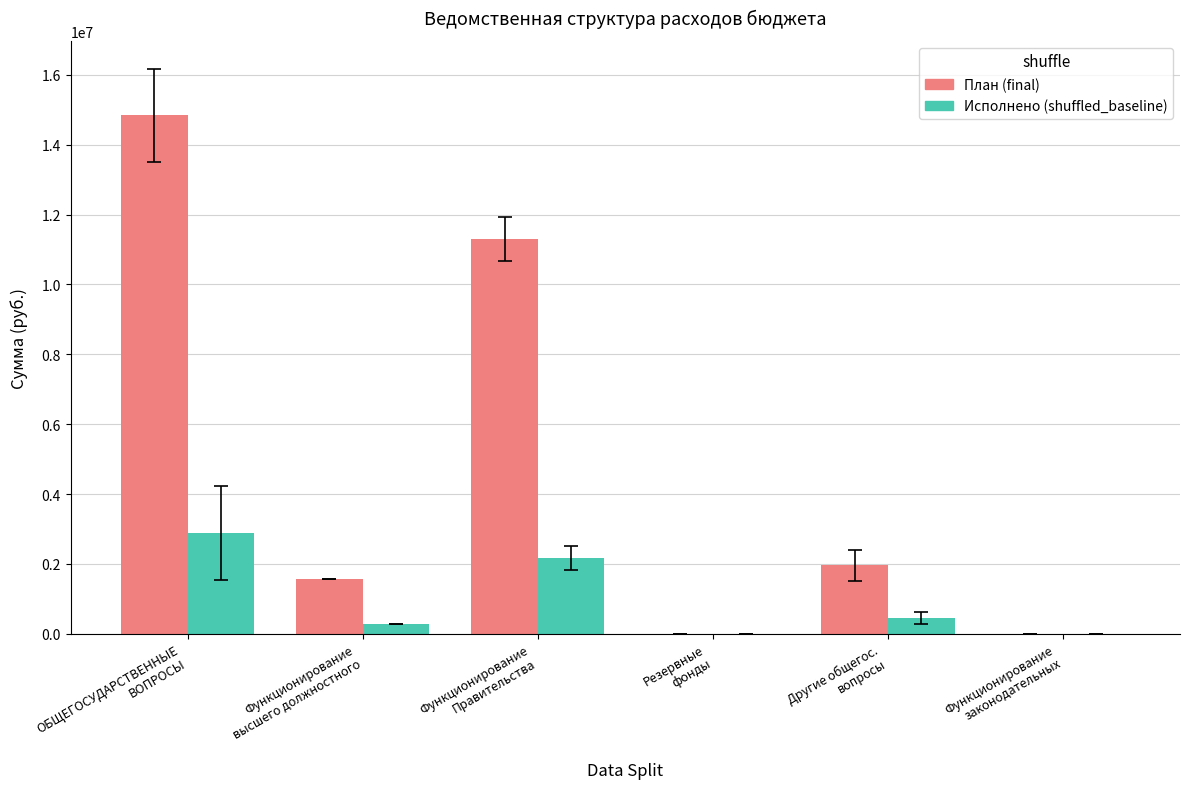

What is the sum of the Исполнено (shuffled_baseline) values at ОБЩЕГОСУДАРСТВЕННЫЕ
ВОПРОСЫ and Функционирование
законодательных?

2898325.7